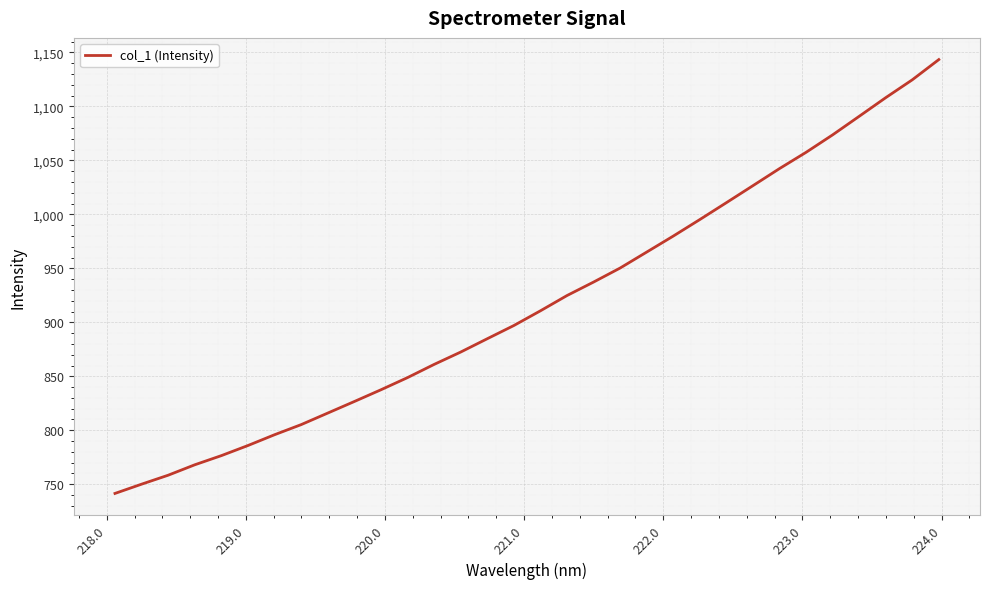

What is the smallest value displayed?

741.5